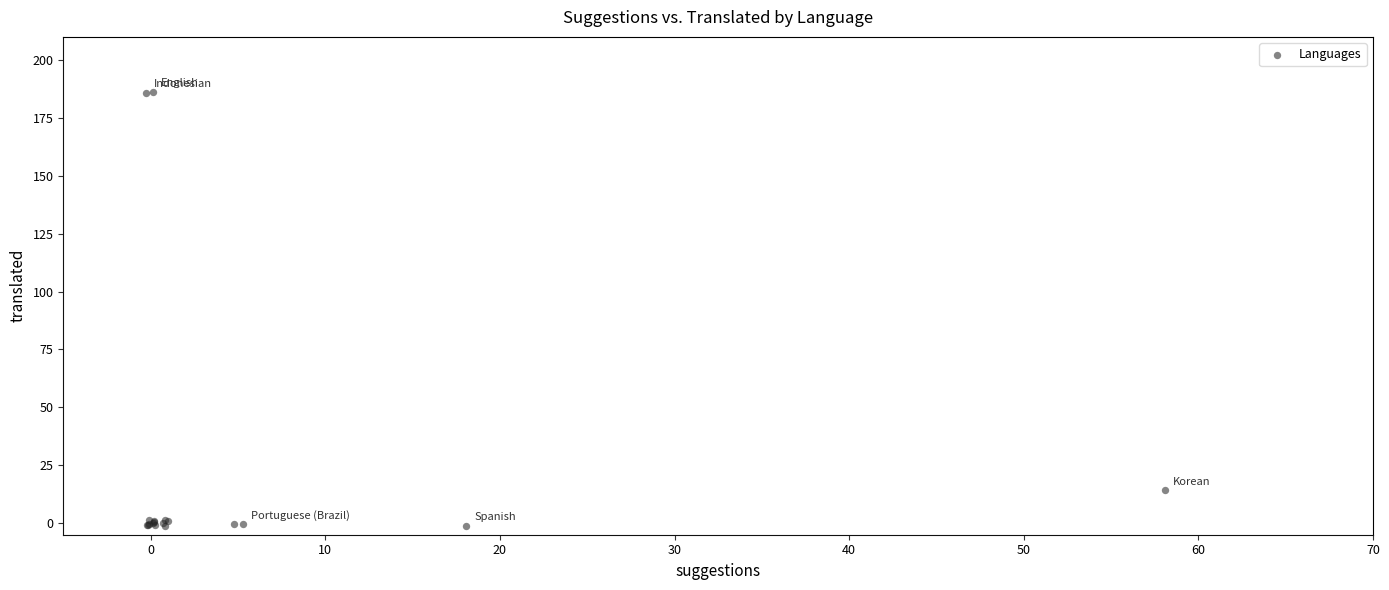

What Y value in the scatter plot is closest to 92?

14.1